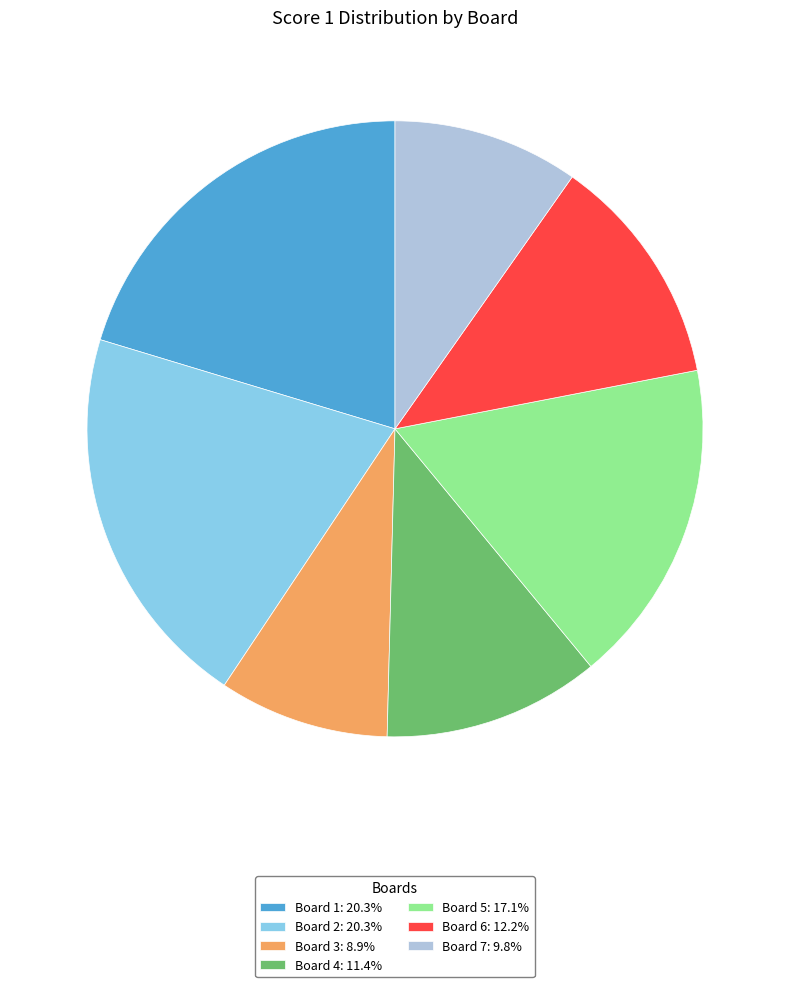

Does Board 6: 12.2% account for over 50% of the chart?

No